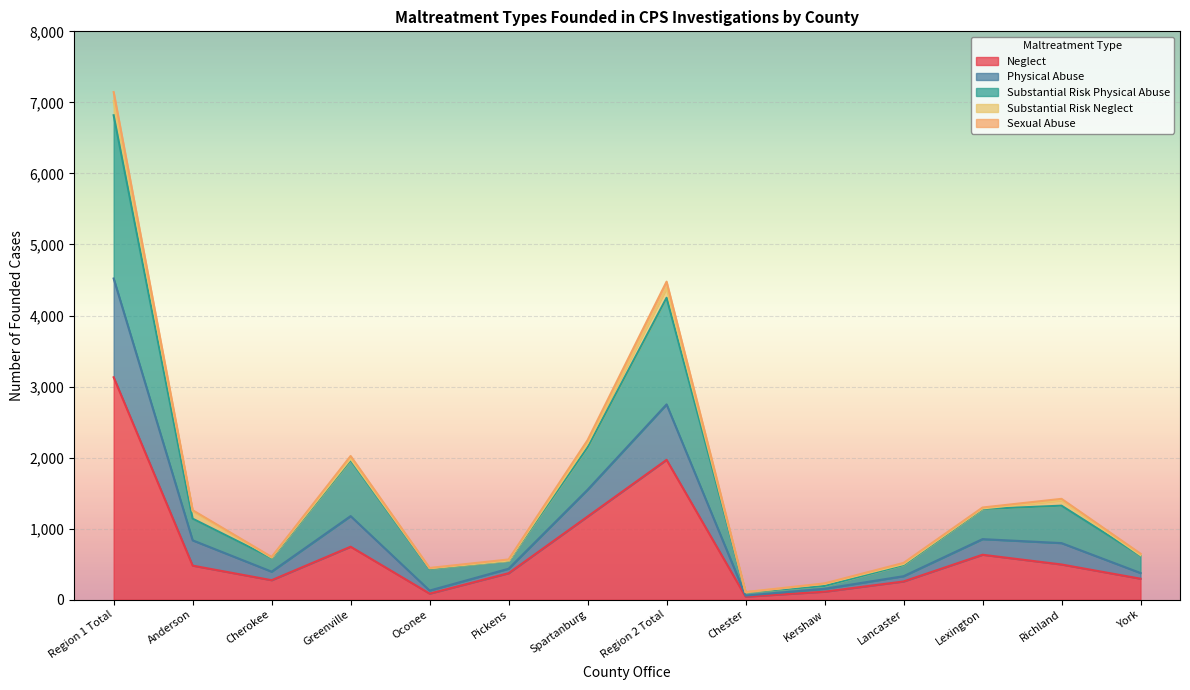

What is the average value of the Neglect series?

719